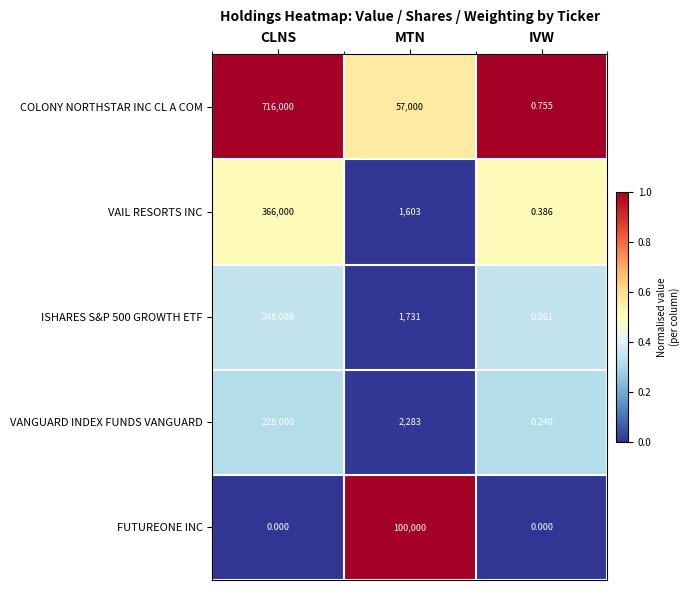

Rank the categories by ISHARES S&P 500 GROWTH ETF value from highest to lowest.

CLNS, MTN, IVW